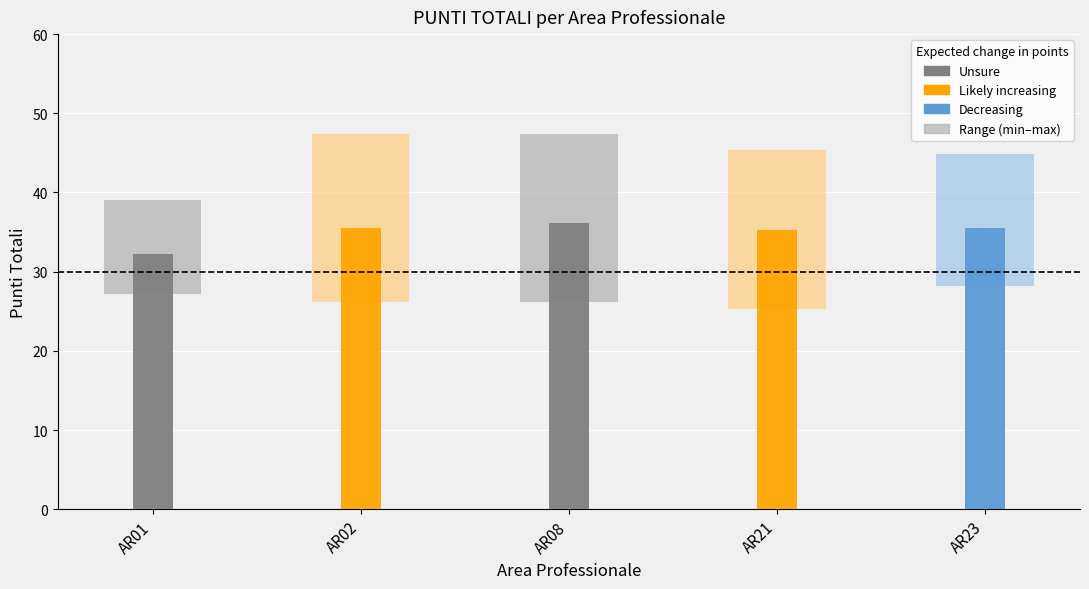

Is the value of max_points at AR21 greater than the value of min_points at AR23?

Yes